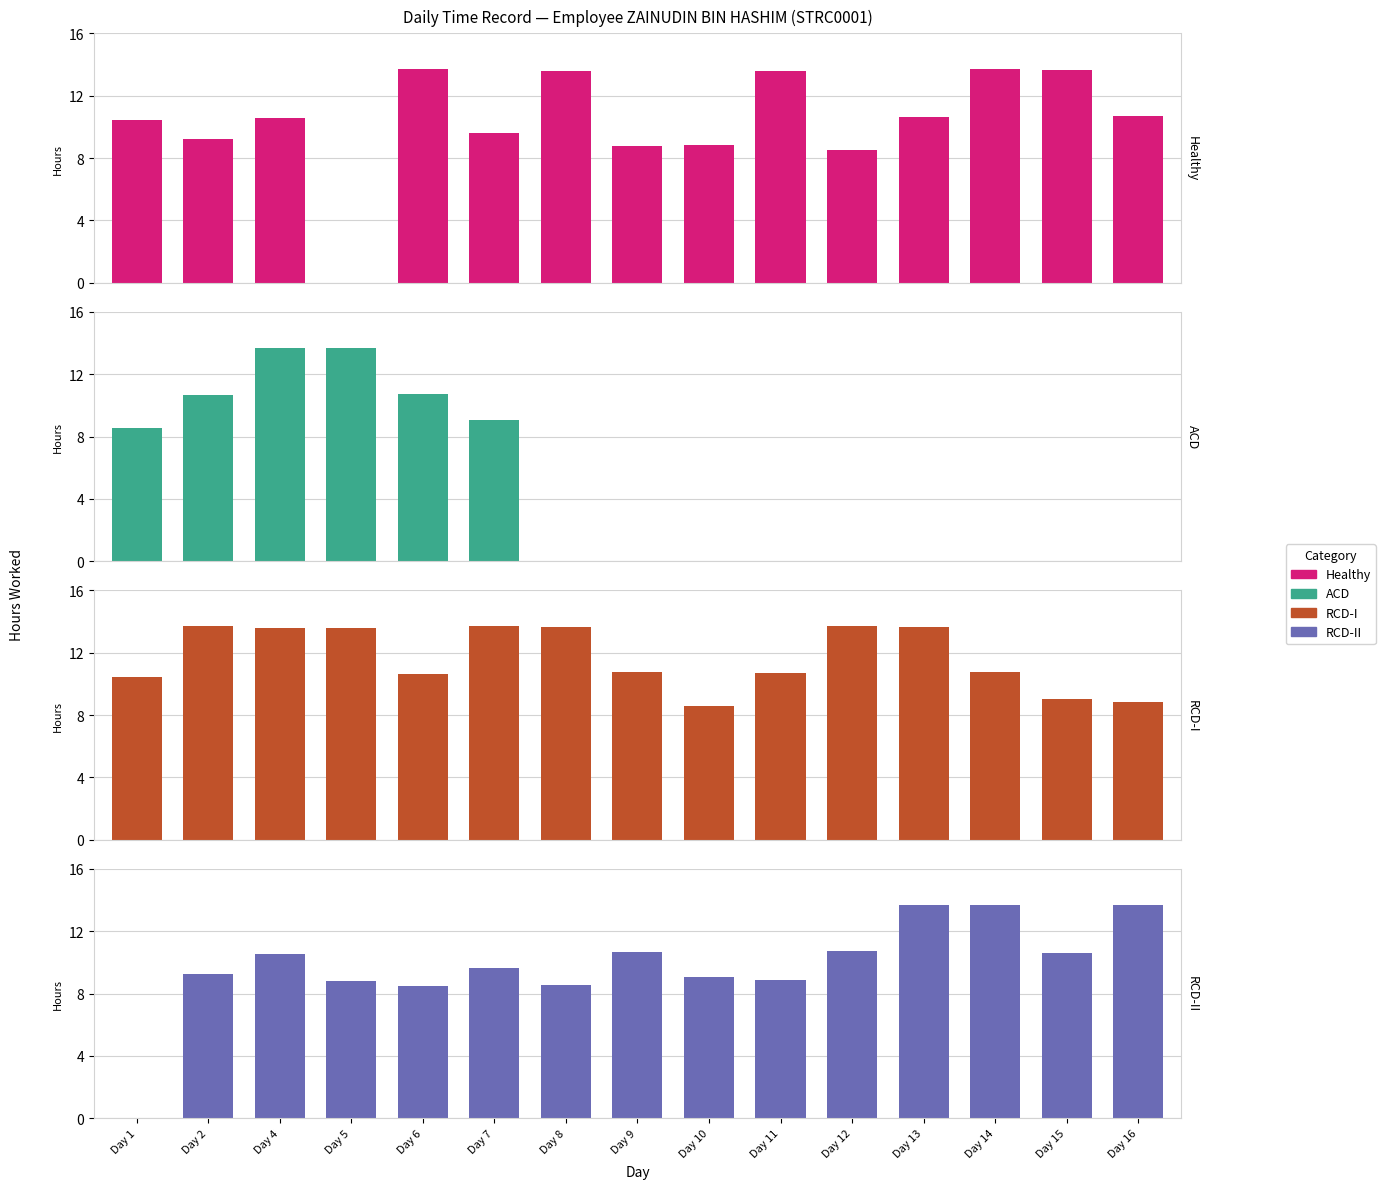

Which series changed the most between Day 6 and Day 10?

ACD